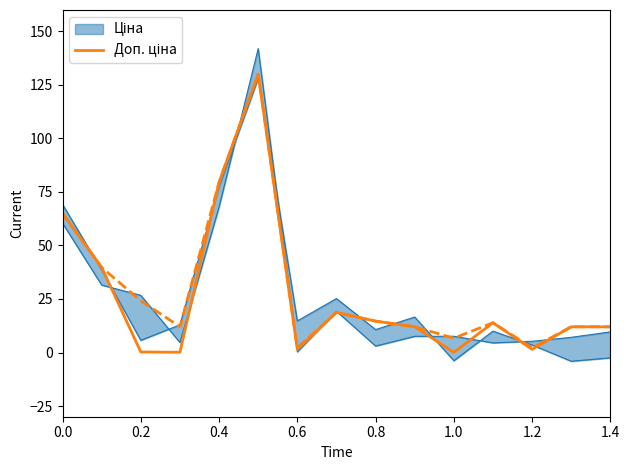

How many points are higher than both their immediate neighbors (excluding endpoints)?

3